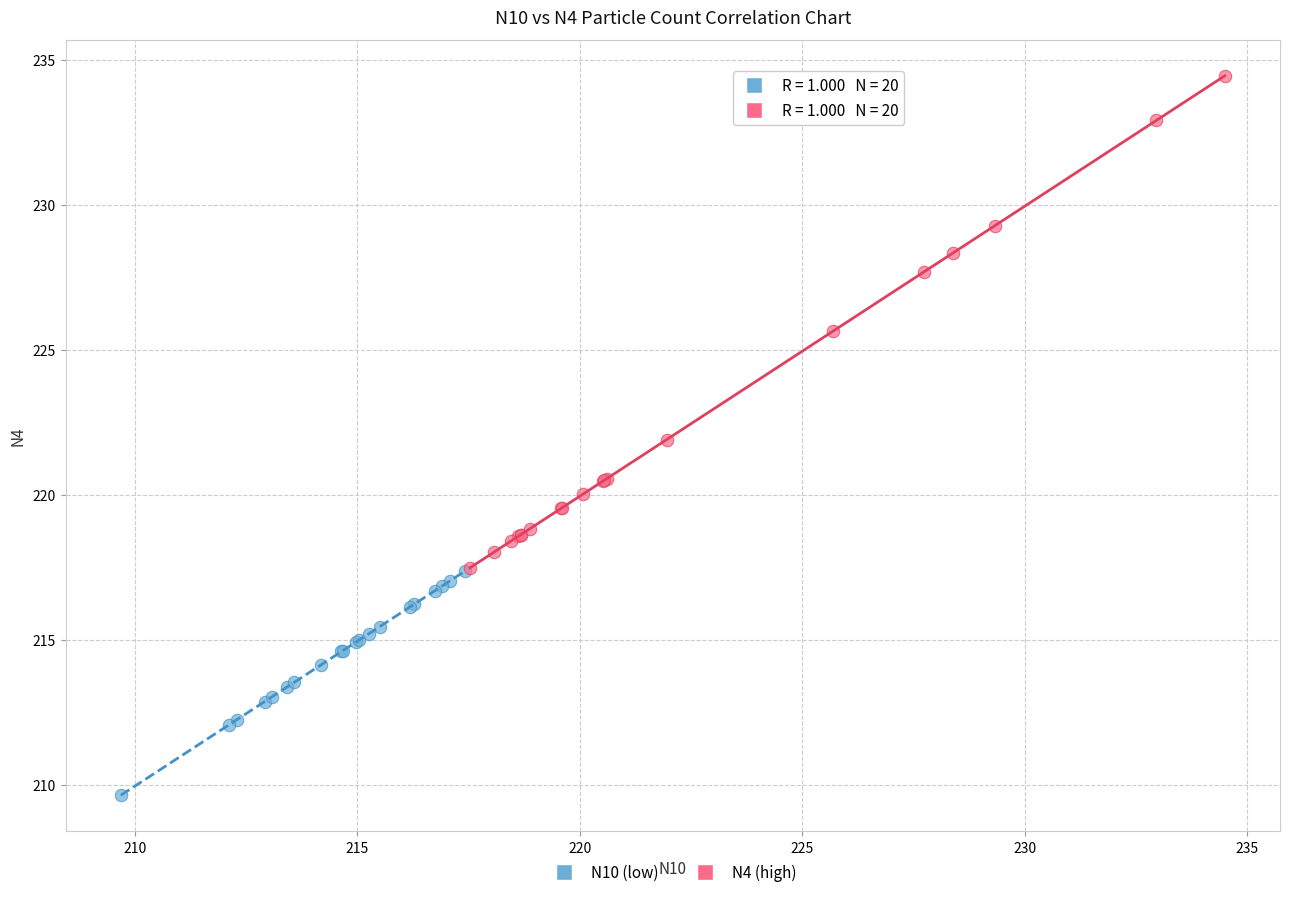

Which series contains the lowest Y value?

N10 (low)